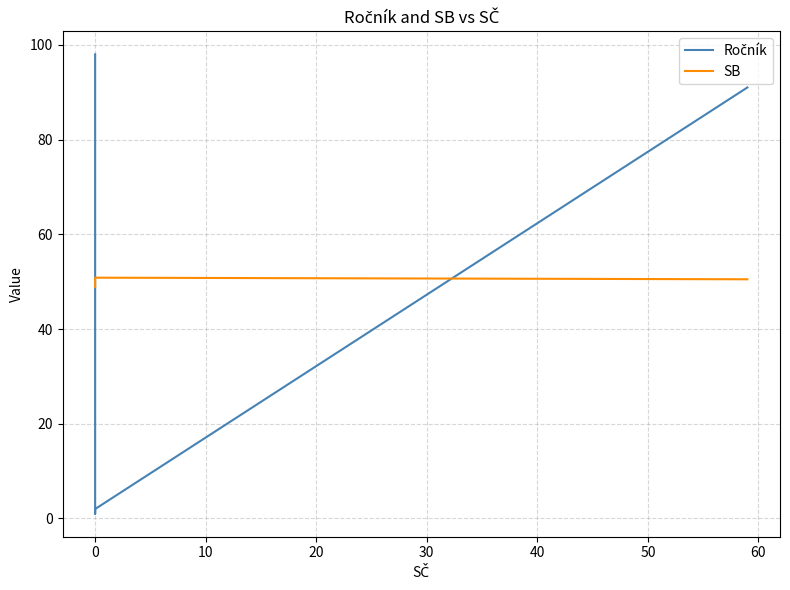

Which series changed the most between 0 and 20?

Ročník